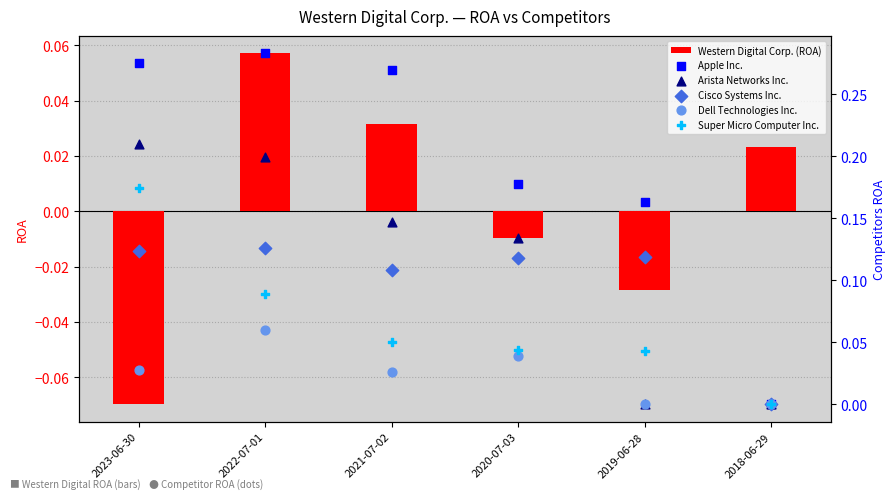

Which series has the largest total across all categories?

Apple Inc.